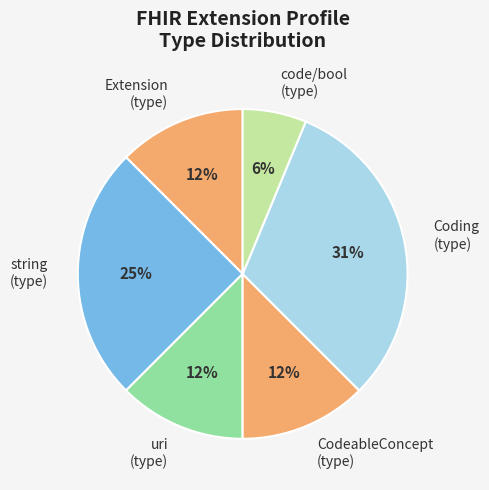

How many slices are in this pie chart?

6